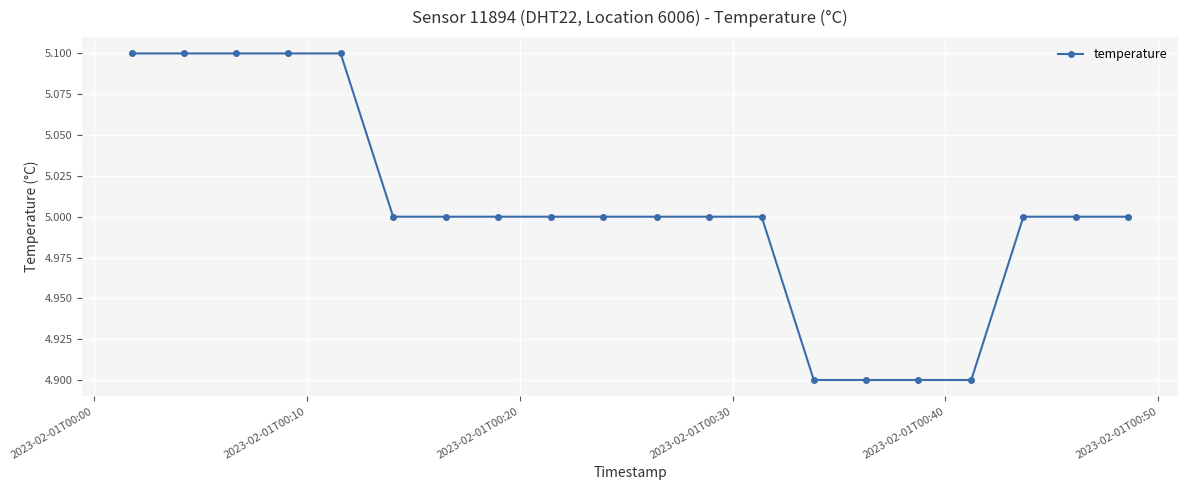

What is the average value?

5.0